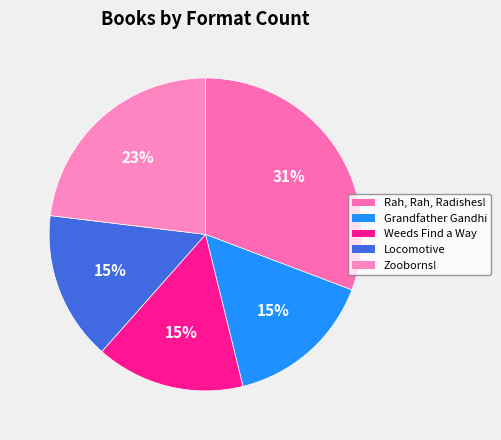

To the nearest percent, what is the average slice percentage?

20%